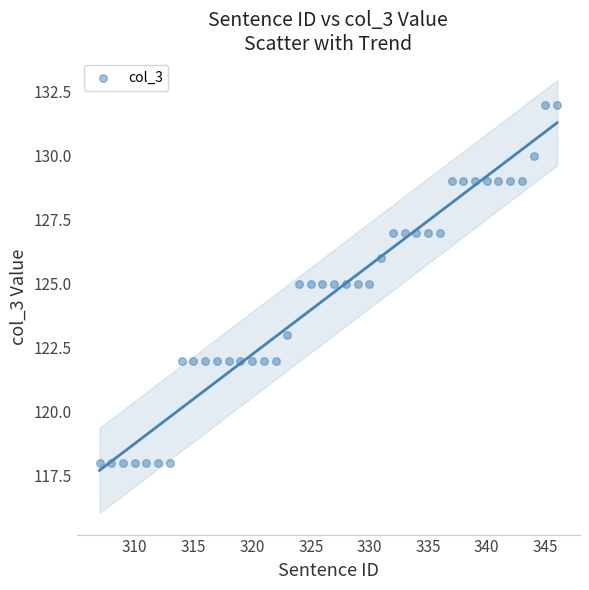

What is the range of X values (max minus min)?

39